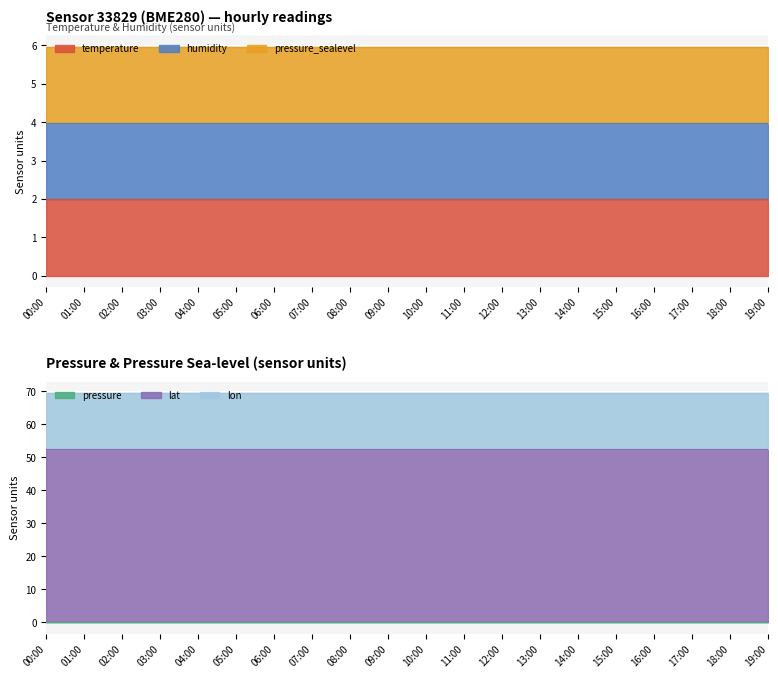

How many distinct data groups are displayed?

6